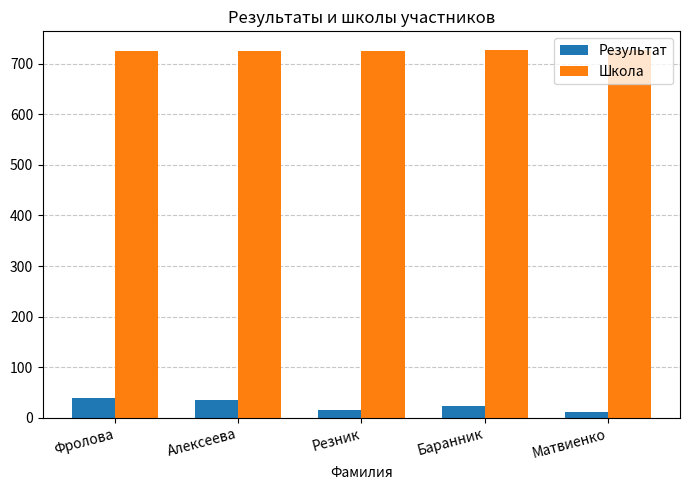

What is the maximum value shown in the chart?

728